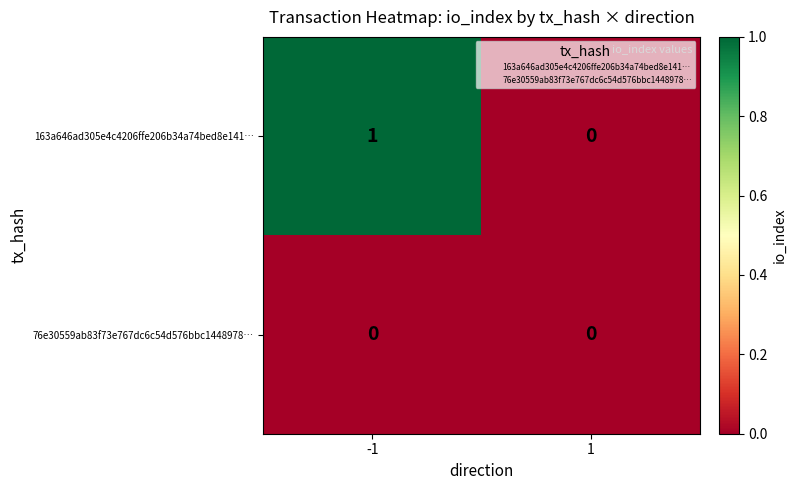

Which series has the largest total across all categories?

163a646ad305e4c4206ffe206b34a74bed8e141…